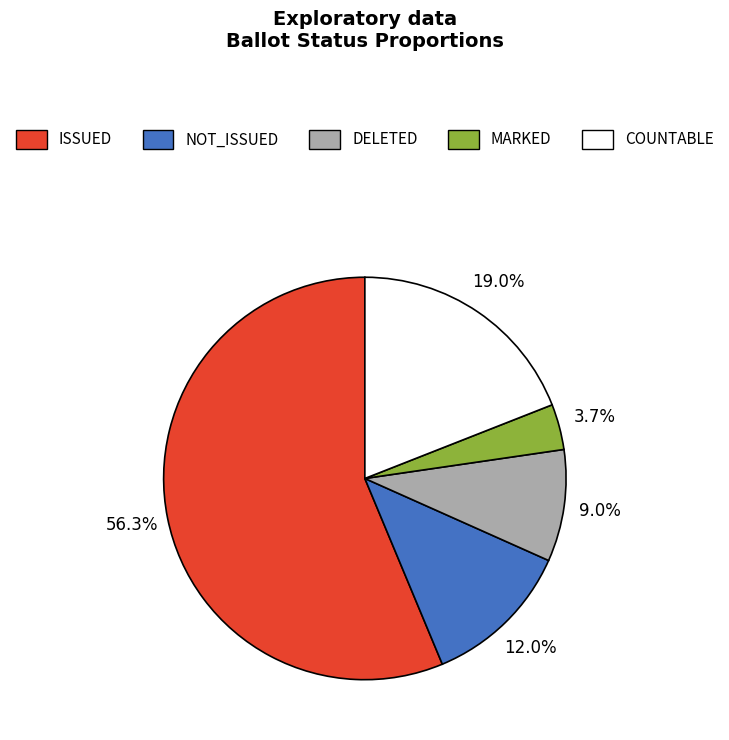

What is the smallest slice in the pie chart?

MARKED